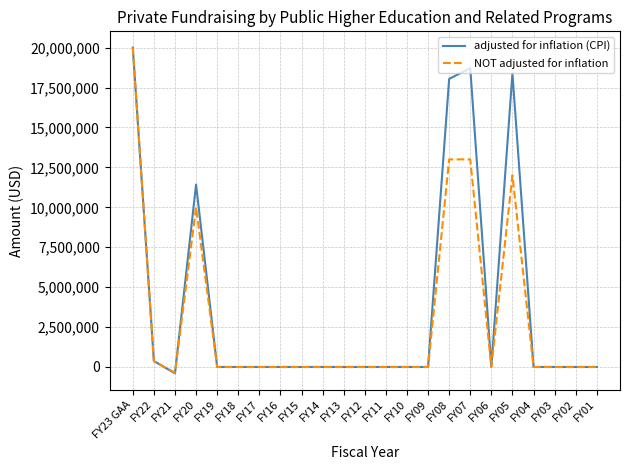

How many lines are shown in the chart?

2